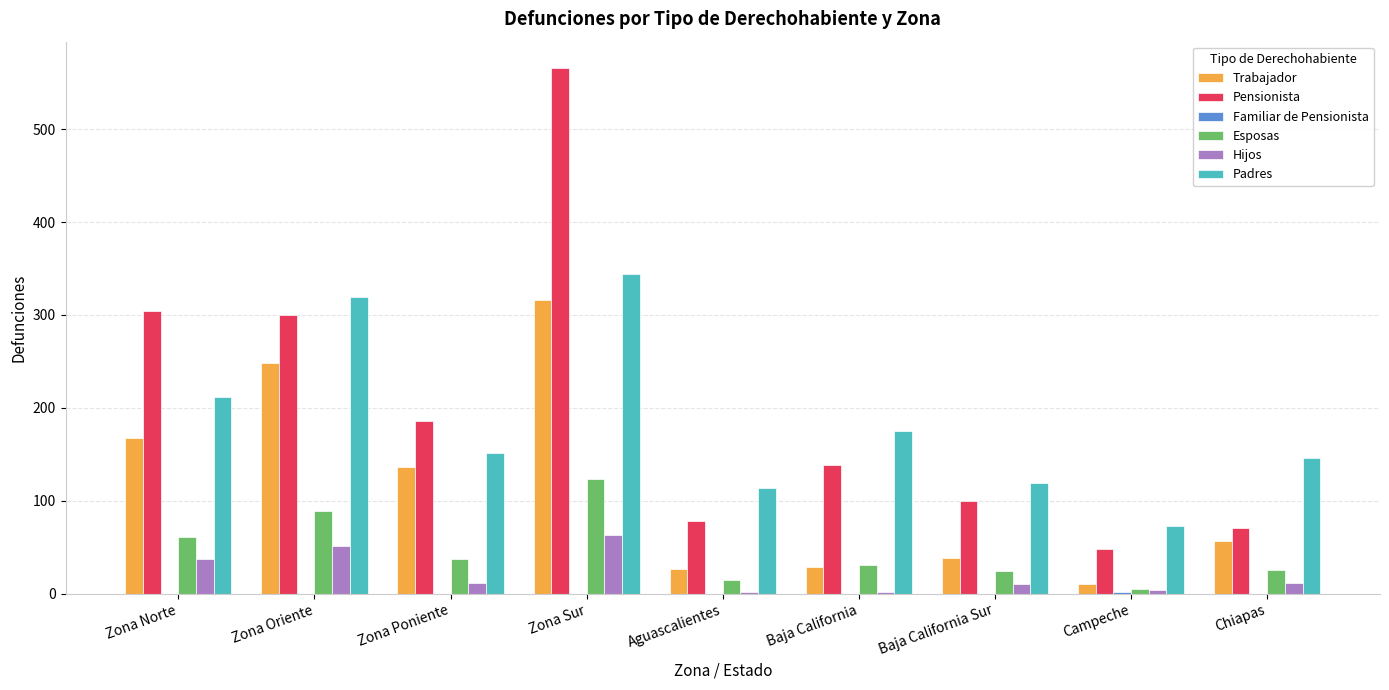

At which category is the sum across all series the highest?

Zona Sur